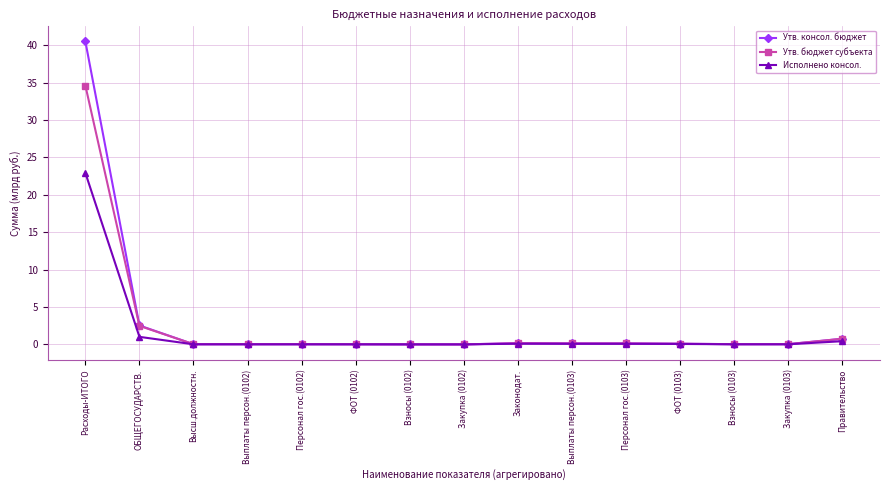

Which series has the widest spread of values?

Утв. консол. бюджет